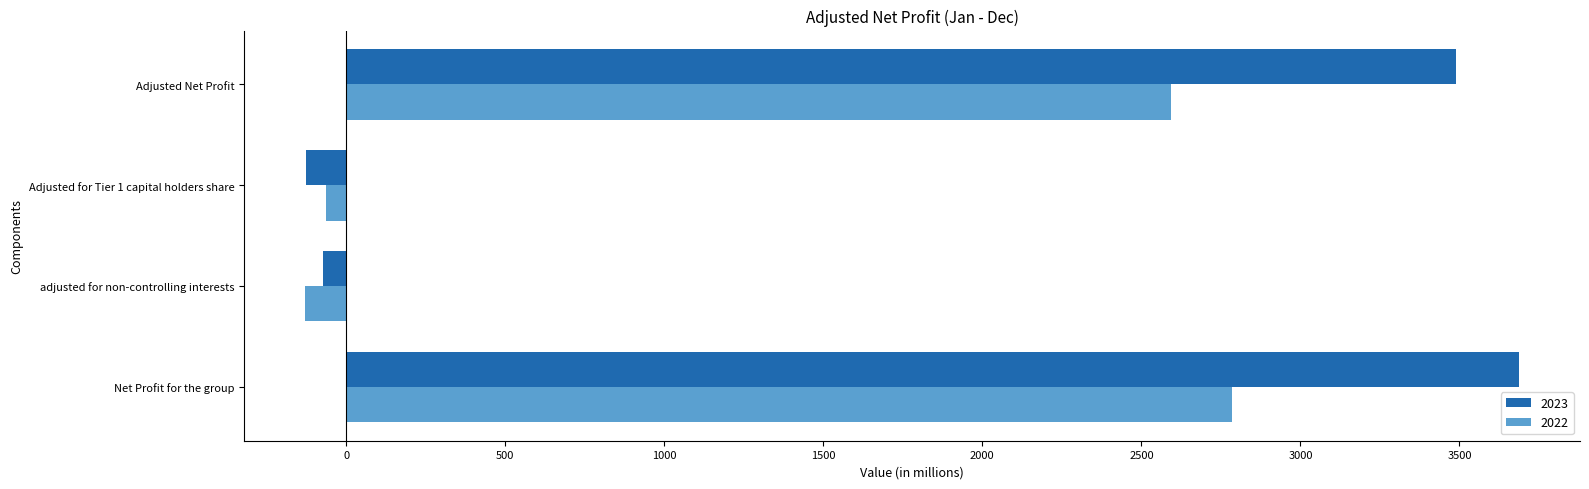

At which label is 2022 closest to 1327?

Adjusted Net Profit